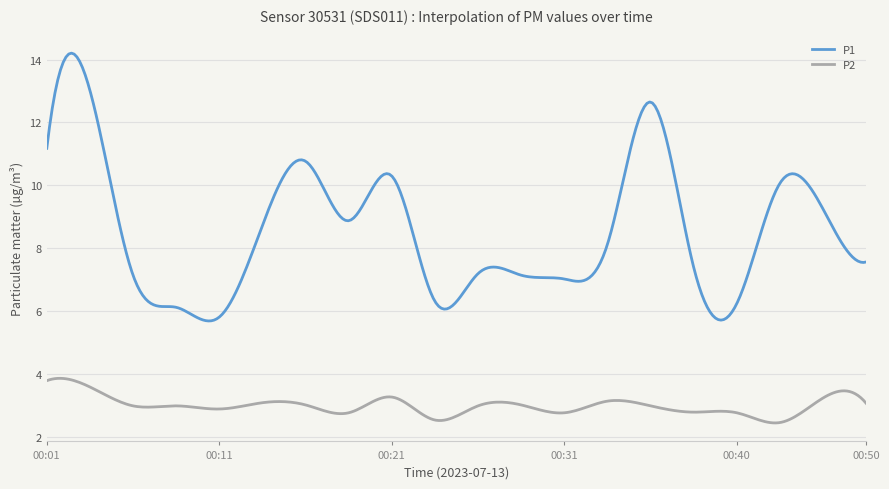

List the series in order of their overall mean, highest first.

P1, P2